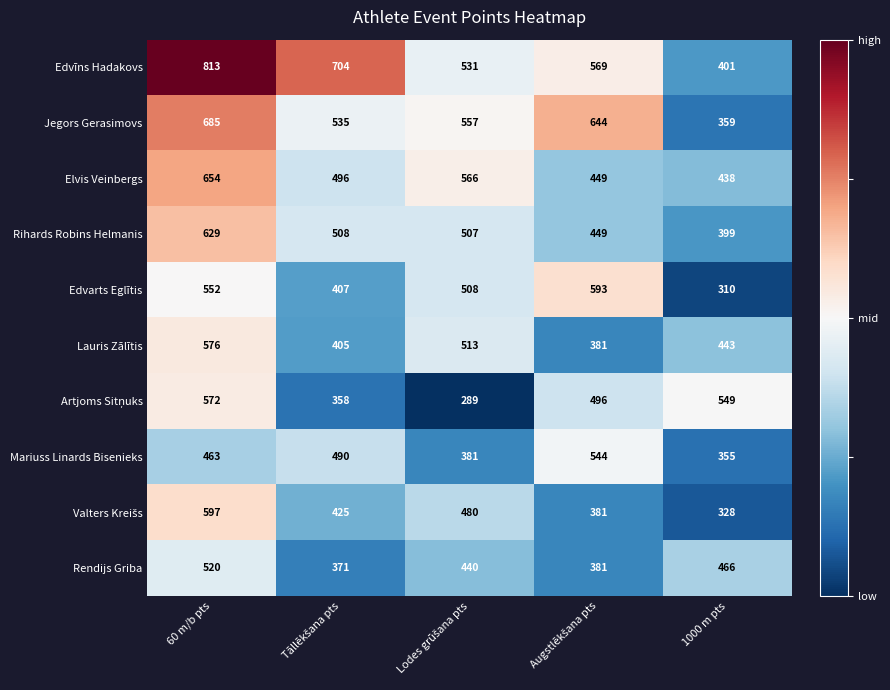

True or false: Rihards Robins Helmanis has a value of 576 at 1000 m pts.

False